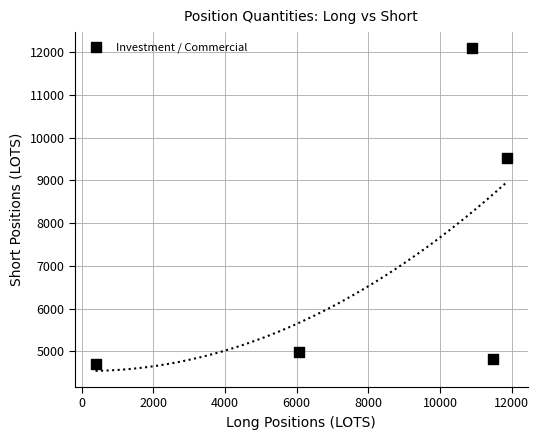

What Y value in the scatter plot is closest to 8395?

9525.0